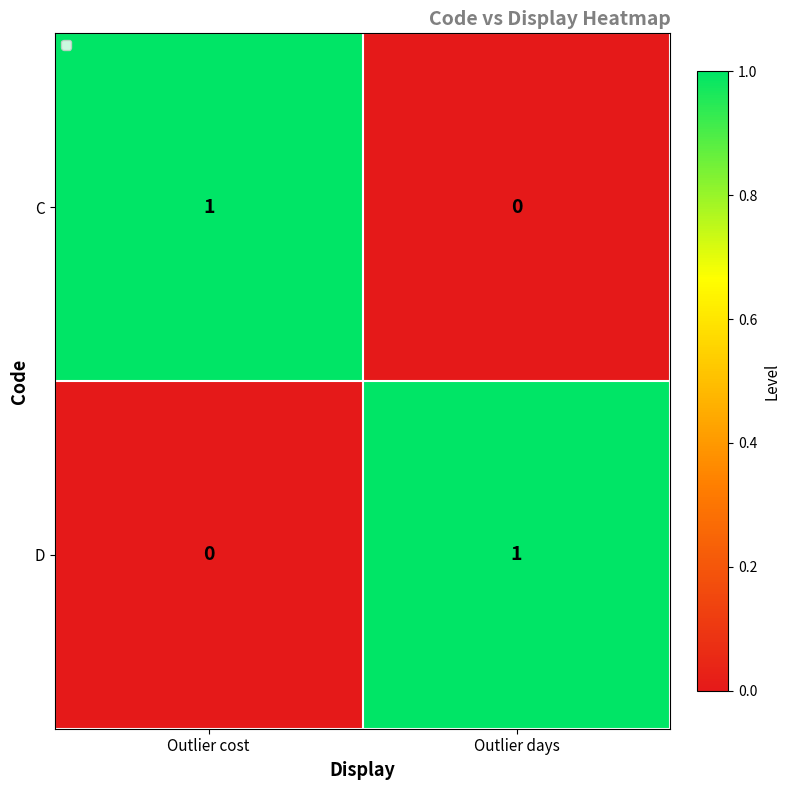

At which label is C closest to 0?

Outlier days